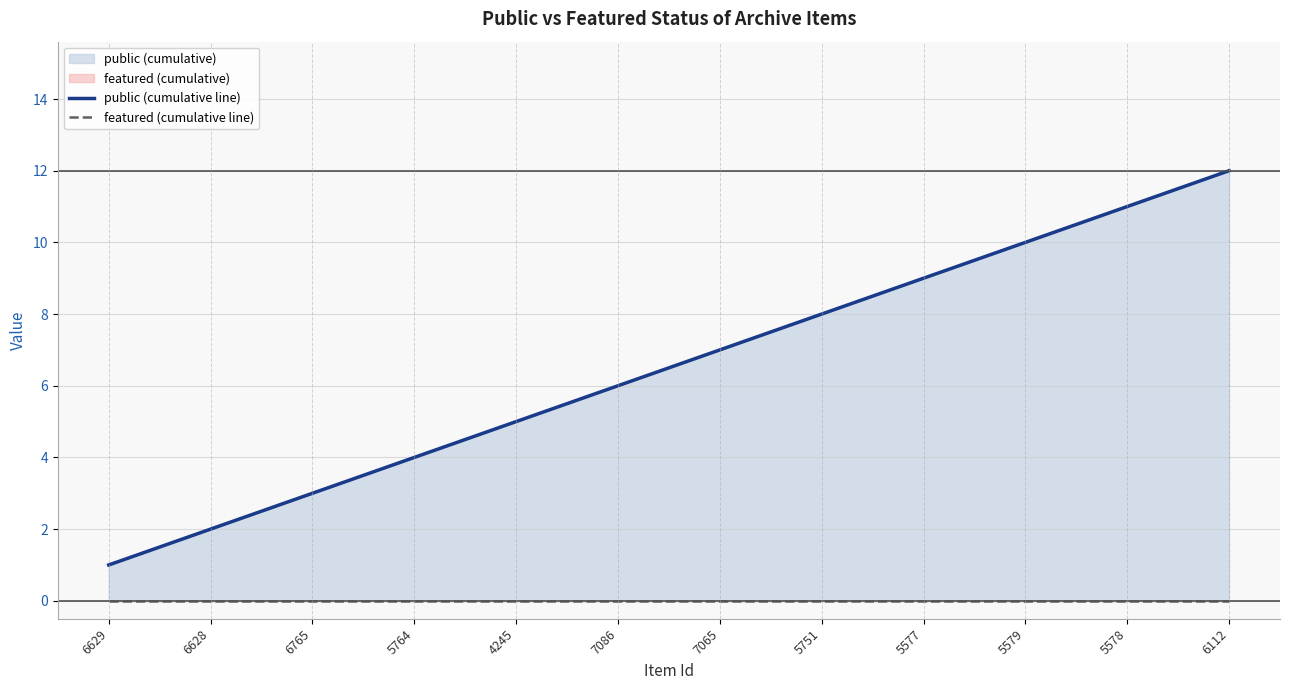

What is the value of the public (cumulative line) point at the 9th from the left?

9